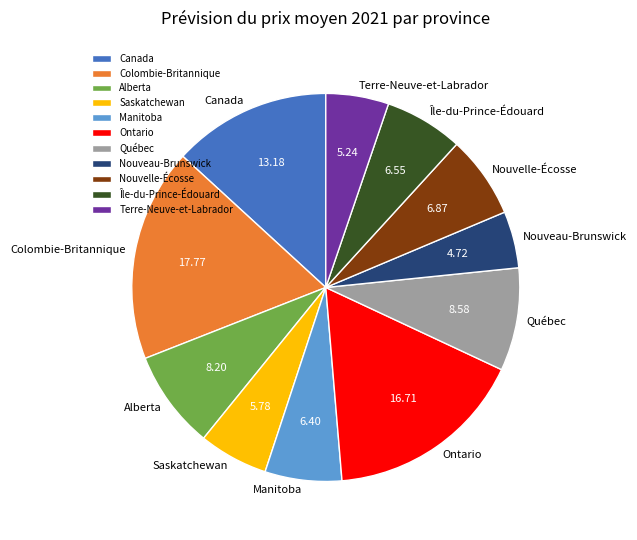

Is there any slice that represents more than half of the pie?

No